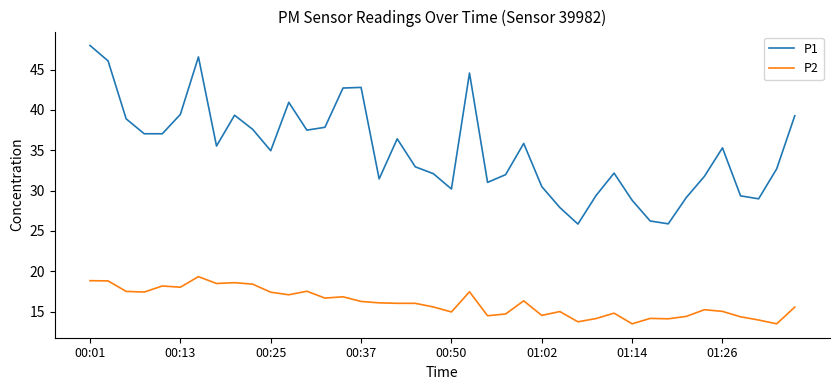

Which series has the largest range (max minus min)?

P1